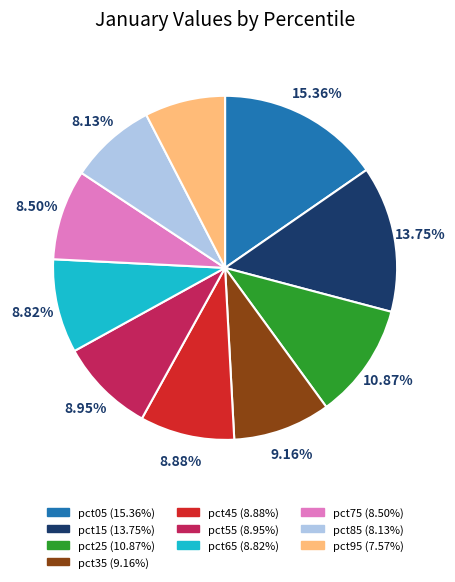

The pct75 slice represents 21% of the pie. True or false?

False